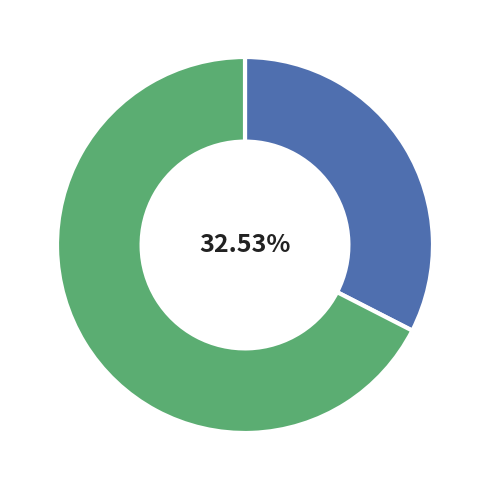

How many segments does this pie chart have?

2